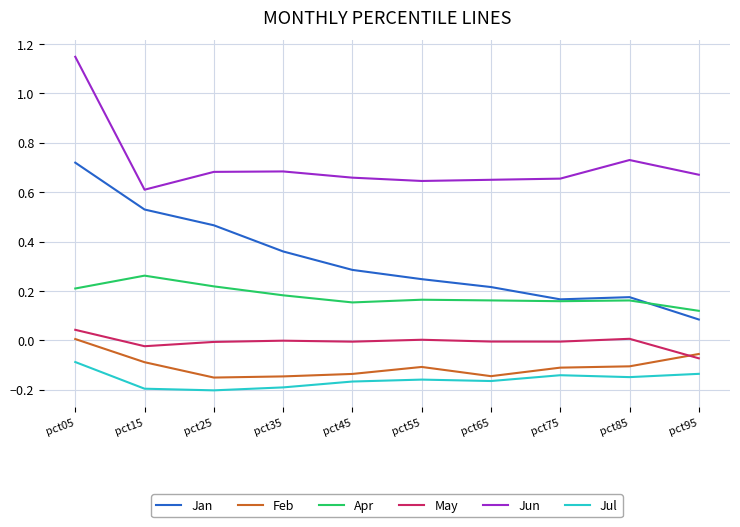

Which series has the widest spread of values?

Jan